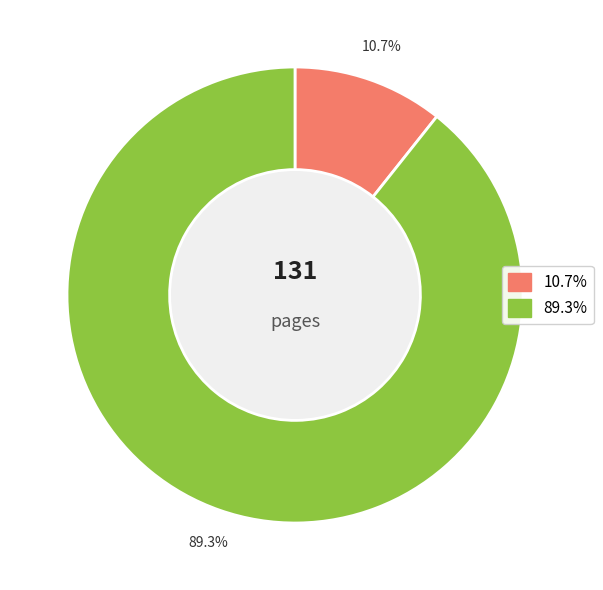

Is there any slice that represents more than half of the pie?

Yes